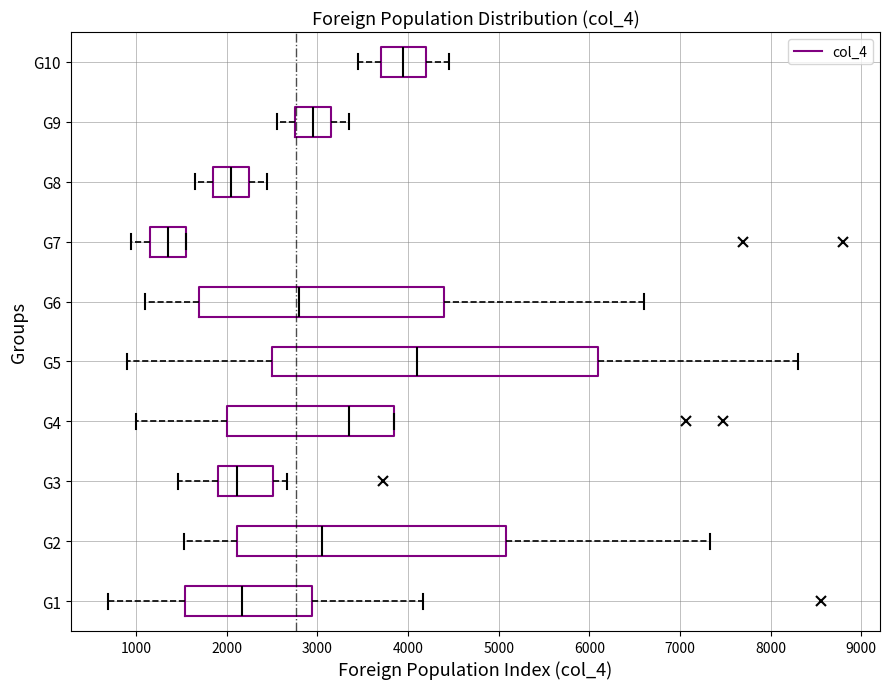

Reading bottom to top, transcribe this box plot: for each box, give where its median line is, the range the box spans, and where its two whiskers end, as read against the x-axis. The values are not printed on the chart, so give them approximately, as read against the axis.

G1: median 2200, box 1500 to 2900, whiskers 700 to 4200
G2: median 3100, box 2100 to 5100, whiskers 1500 to 7300
G3: median 2100, box 1900 to 2500, whiskers 1500 to 2700
G4: median 3400, box 2000 to 3800, whiskers 1000 to 3800
G5: median 4100, box 2500 to 6100, whiskers 900 to 8300
G6: median 2800, box 1700 to 4400, whiskers 1100 to 6600
G7: median 1400, box 1200 to 1600, whiskers 1000 to 1600
G8: median 2100, box 1900 to 2300, whiskers 1700 to 2500
G9: median 3000, box 2800 to 3200, whiskers 2600 to 3400
G10: median 4000, box 3700 to 4200, whiskers 3500 to 4500